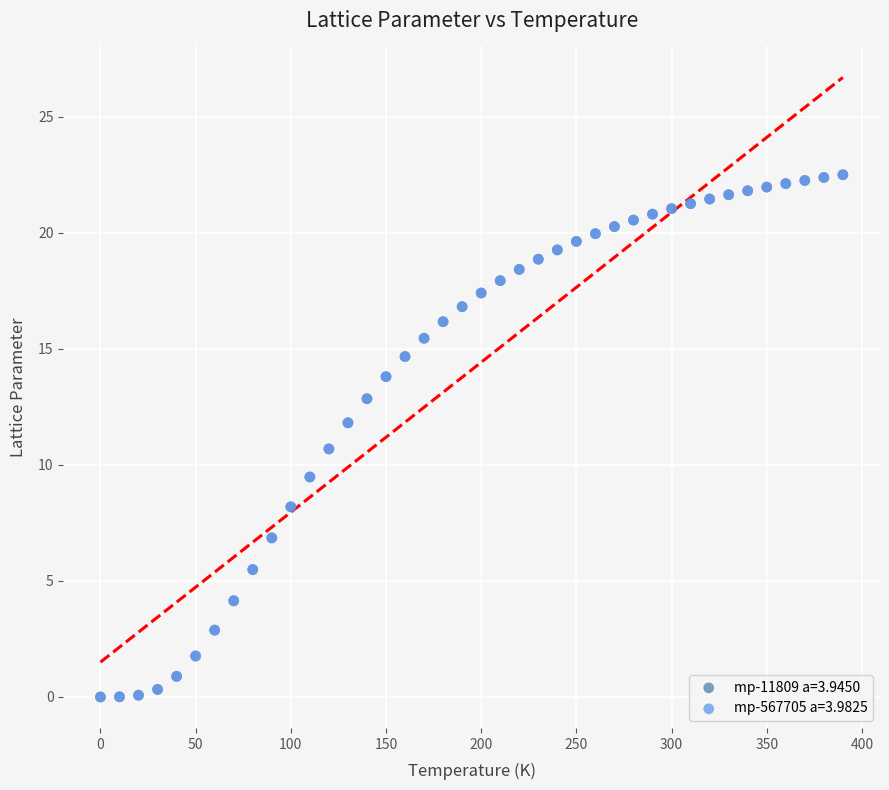

What are all the series names shown in the legend?

mp-11809 a=3.9450, mp-567705 a=3.9825